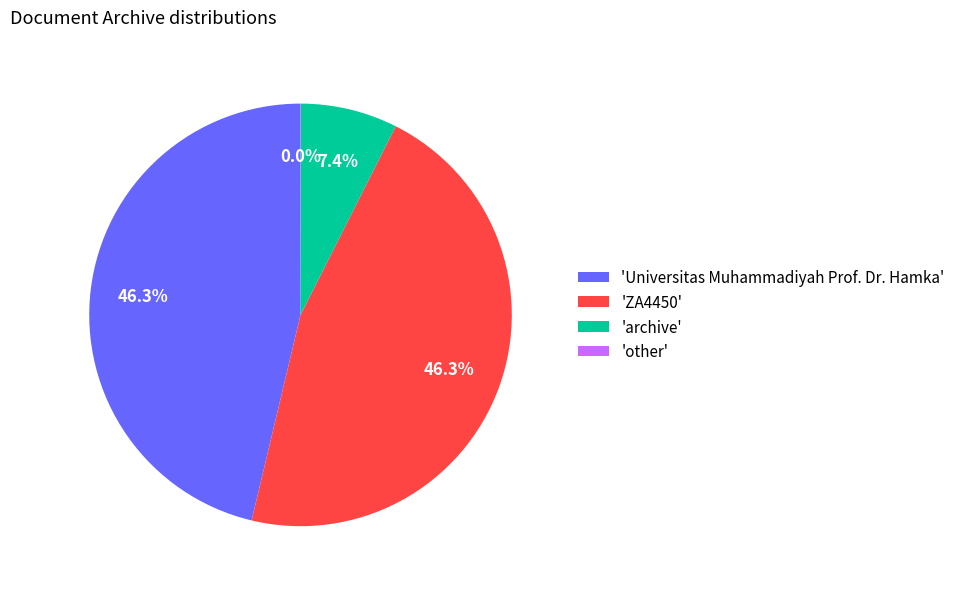

To the nearest percent, what is the difference between the largest and smallest slice percentages?

46%